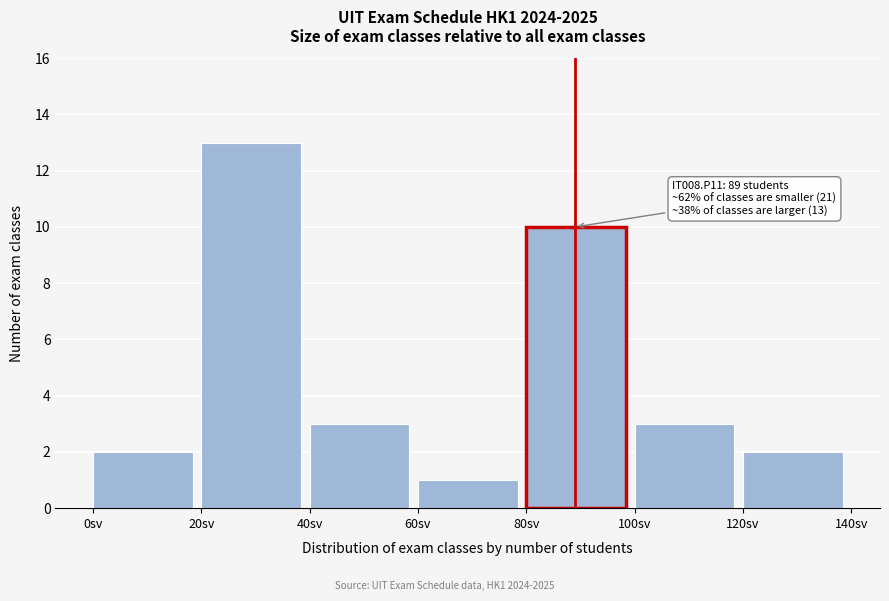

Which range on the x-axis has the tallest bar?

20 to 40